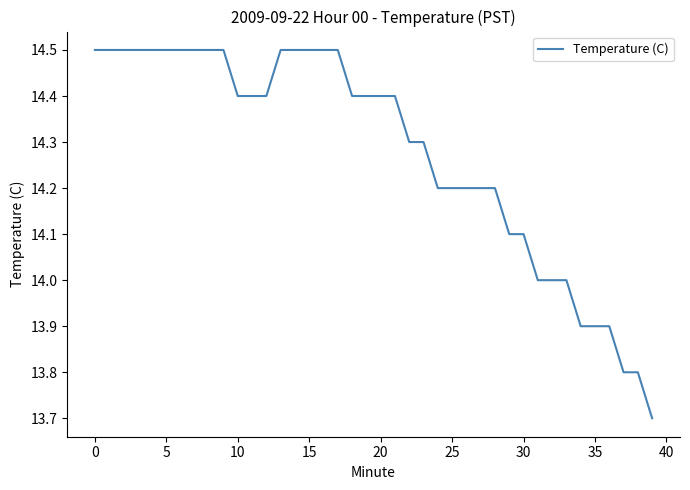

Reading left to right, transcribe all the data shown in this chart.

14.5	14.5	14.5	14.5	14.5	14.5	14.5	14.5	14.5	14.5	14.4	14.4	14.4	14.5	14.5	14.5	14.5	14.5	14.4	14.4	14.4	14.4	14.3	14.3	14.2	14.2	14.2	14.2	14.2	14.1	14.1	14.0	14.0	14.0	13.9	13.9	13.9	13.8	13.8	13.7